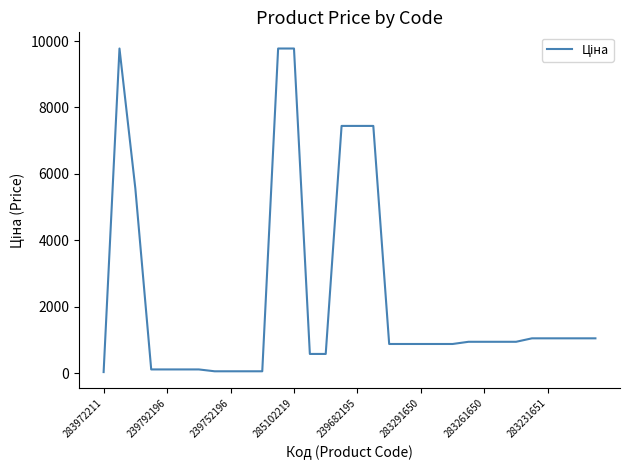

What is the difference between the maximum and minimum values?

9743.4